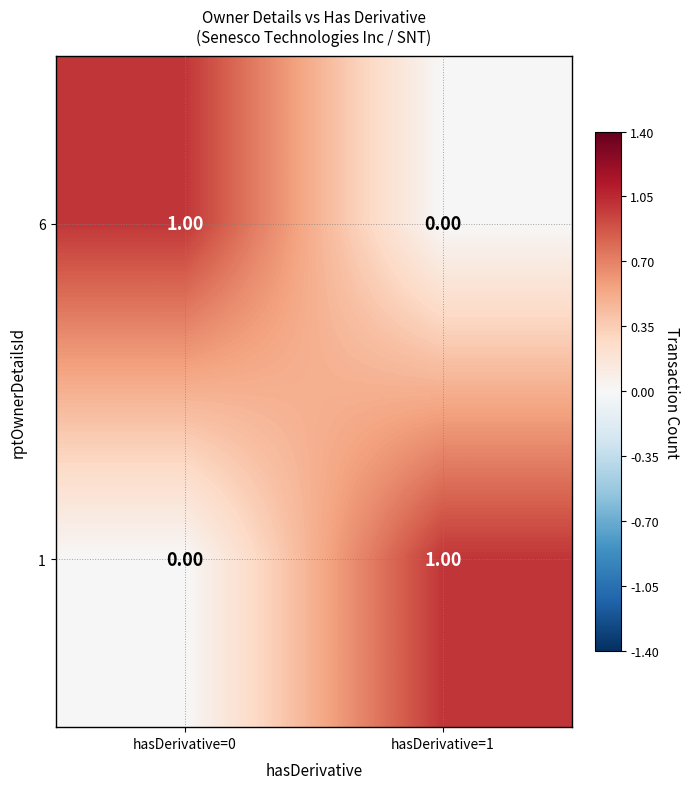

List the labels in order of 1 value, largest first.

hasDerivative=1, hasDerivative=0